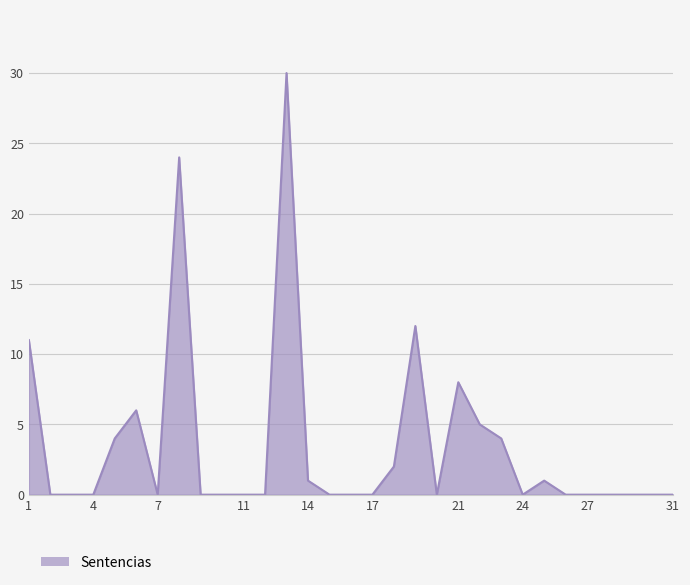

True or false: the data has more than 1 interior local peaks.

True